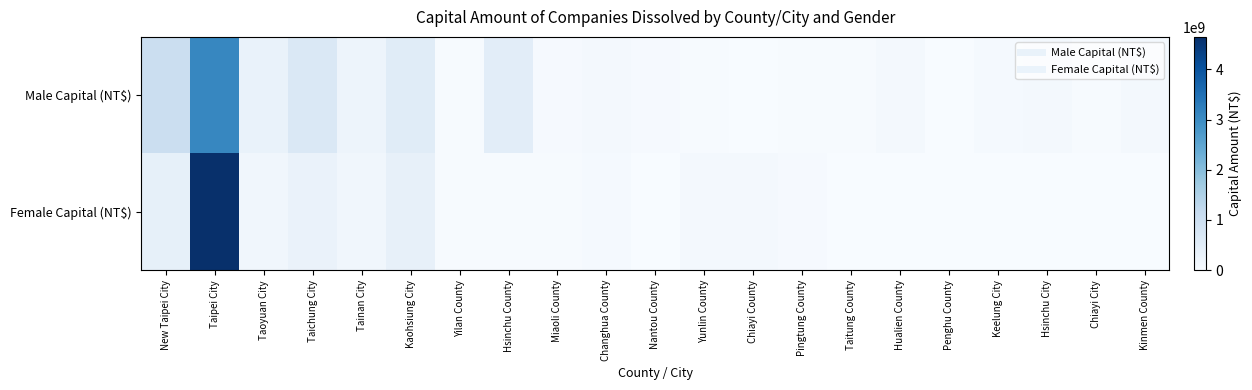

At which category is the sum across all series the highest?

Taipei City